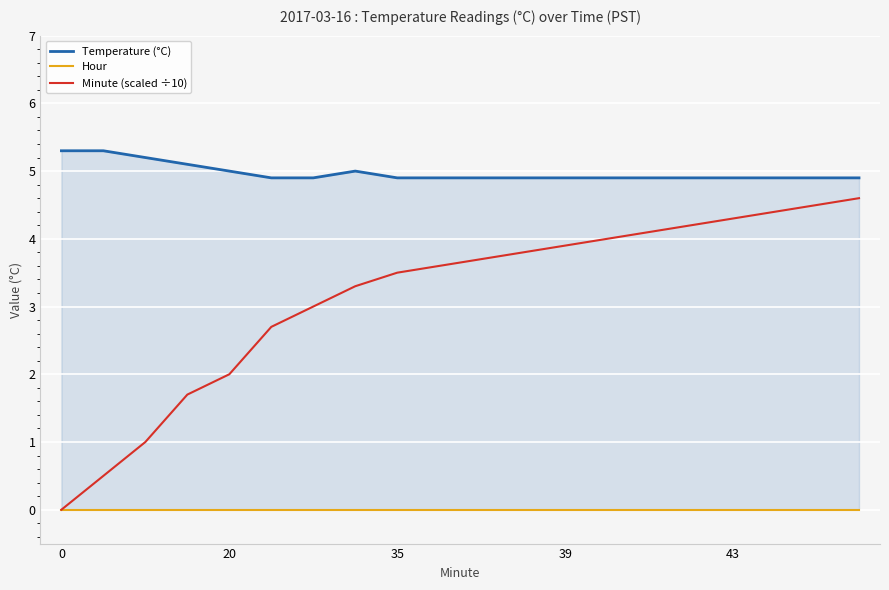

Rank the series by their average value, from highest to lowest.

Temperature (°C), Minute (scaled ÷10), Hour